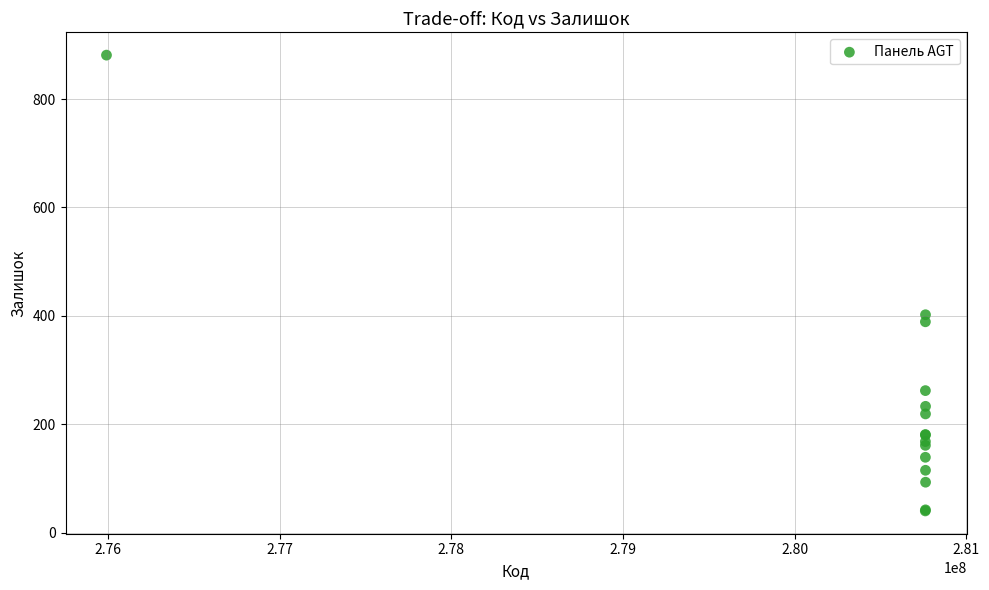

What Y value in the scatter plot is closest to 460?

402